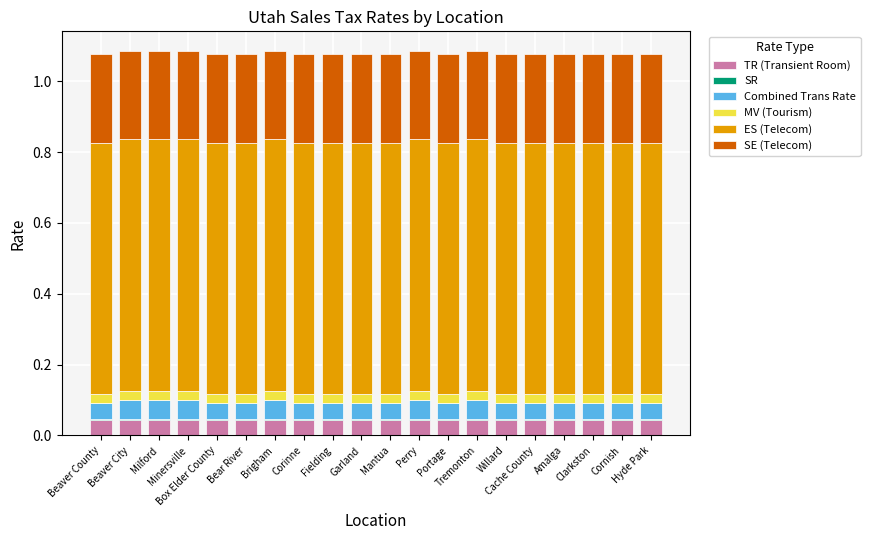

What is the total value across all series at Tremonton?

1.1